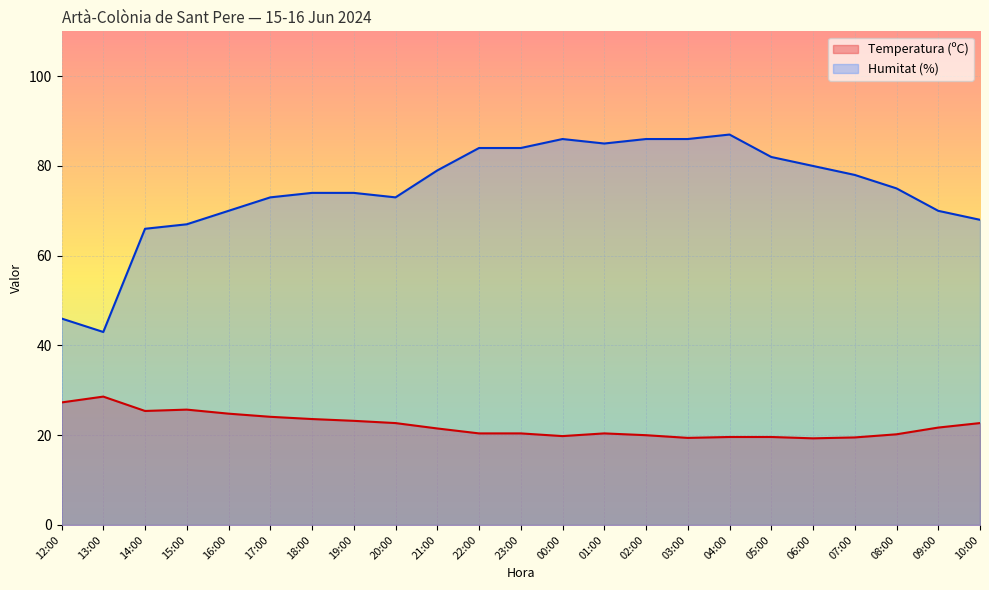

How many lines are shown in the chart?

2